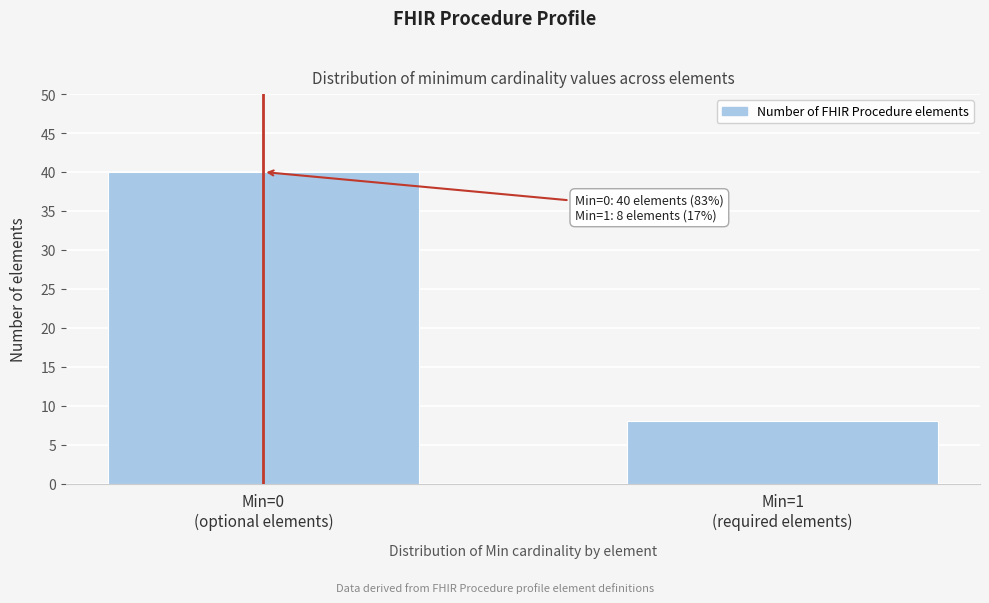

Reading left to right, transcribe all the data shown in this chart.

40	8